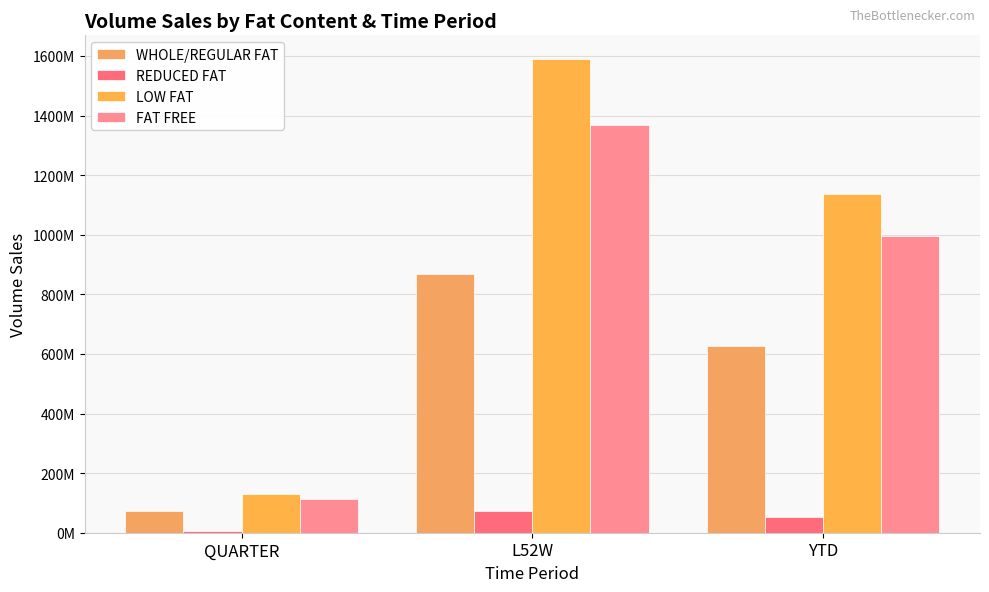

What are all the series names shown in the legend?

WHOLE/REGULAR FAT, REDUCED FAT, LOW FAT, FAT FREE